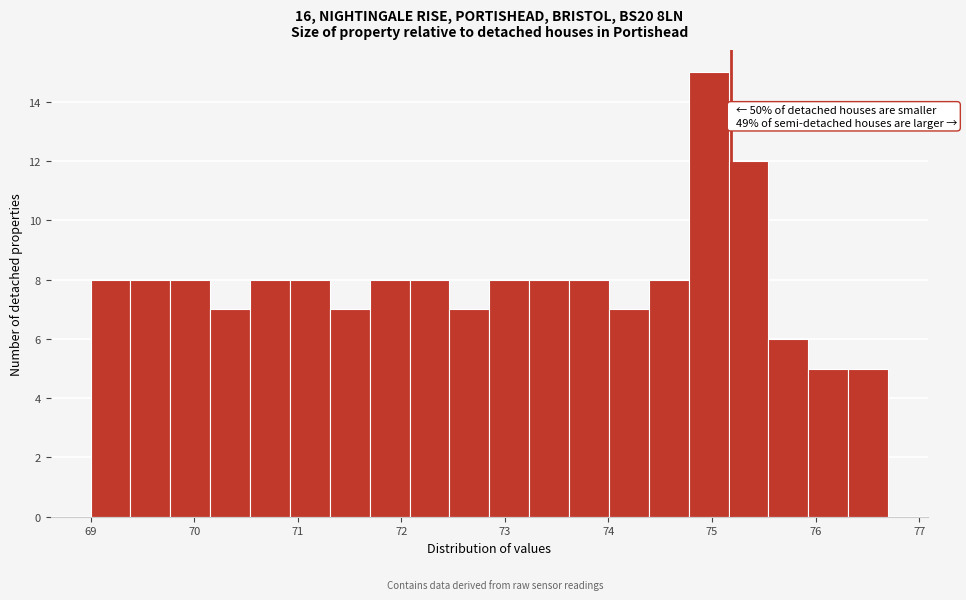

Read against the x-axis, roughly where is the centre of the tallest bar?

75.0